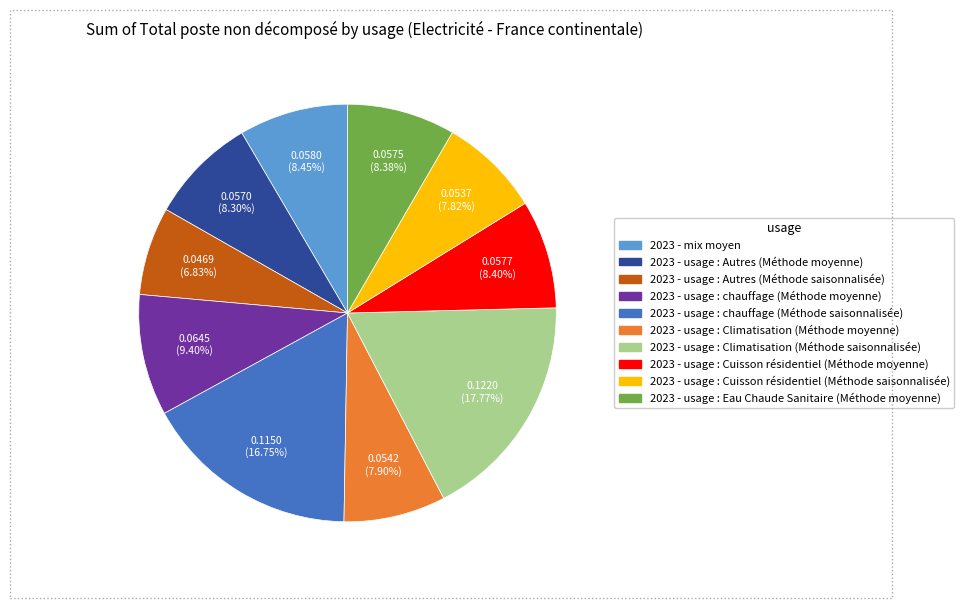

Which slice is the smallest?

2023 - usage : Autres (Méthode saisonnalisée)